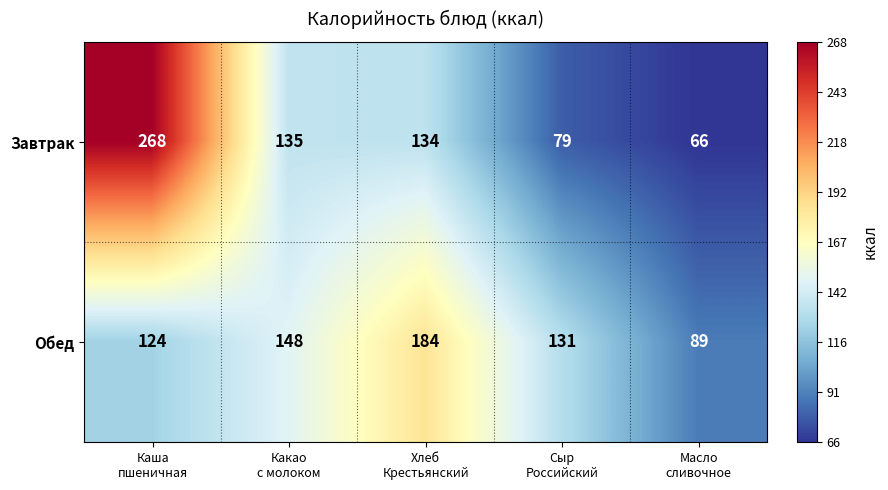

At which category is the sum across all series the highest?

Каша
пшеничная